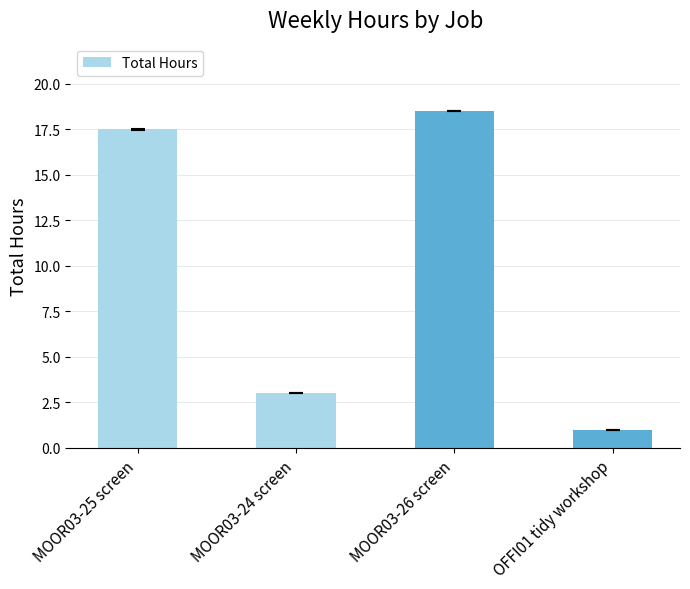

Rank the categories by value from highest to lowest.

MOOR03-26 screen, MOOR03-25 screen, MOOR03-24 screen, OFFI01 tidy workshop